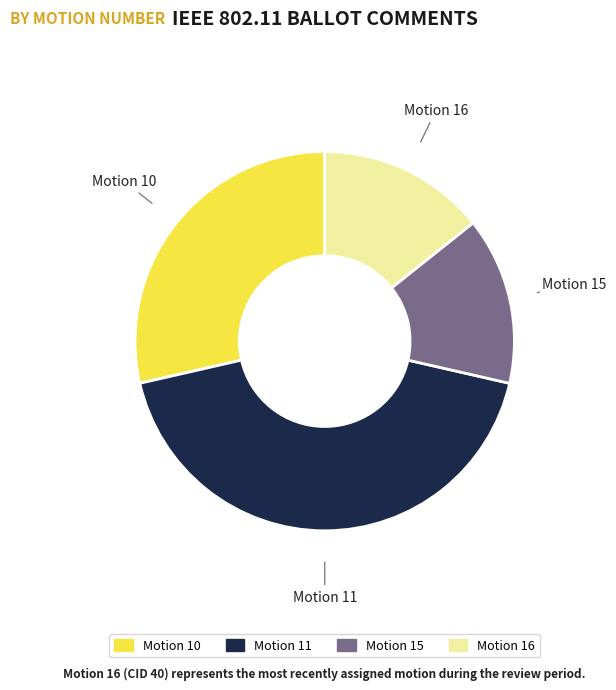

Is there a majority slice in this chart?

No